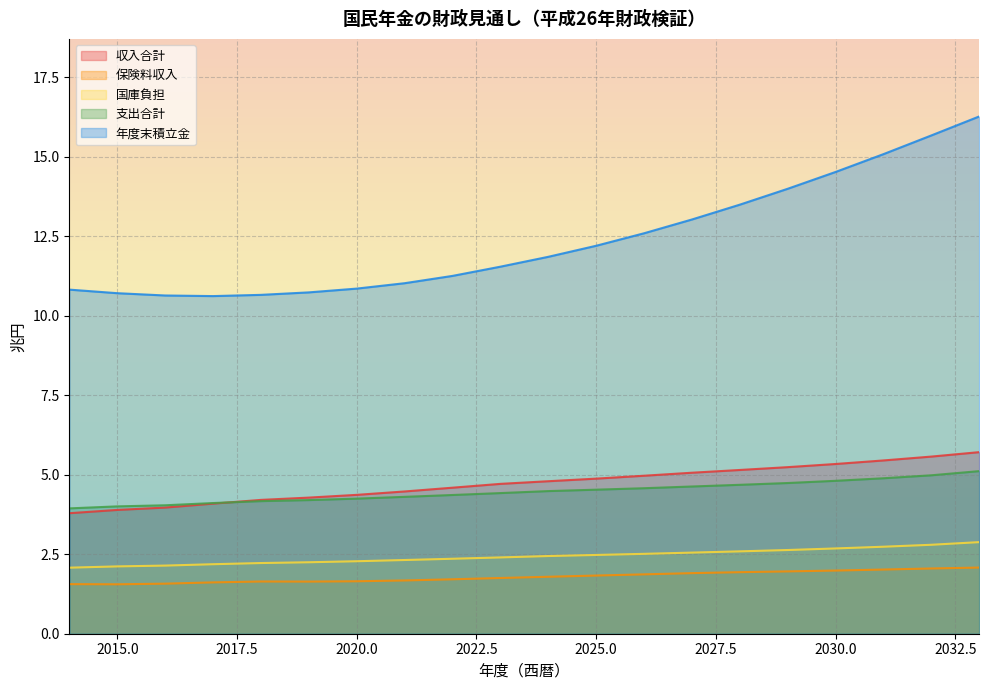

What is the approximate value of 支出合計 at 2029?

4.7